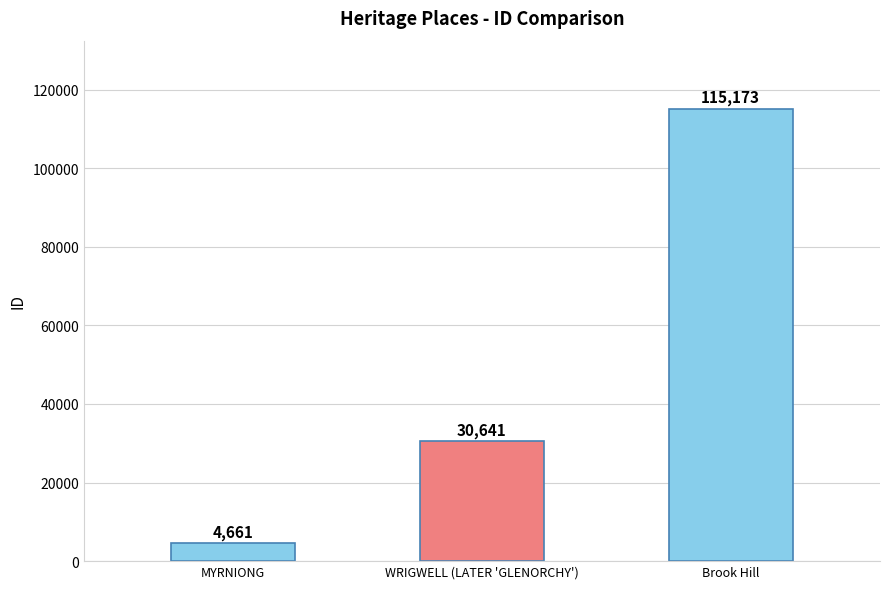

What position from the right is Brook Hill?

1